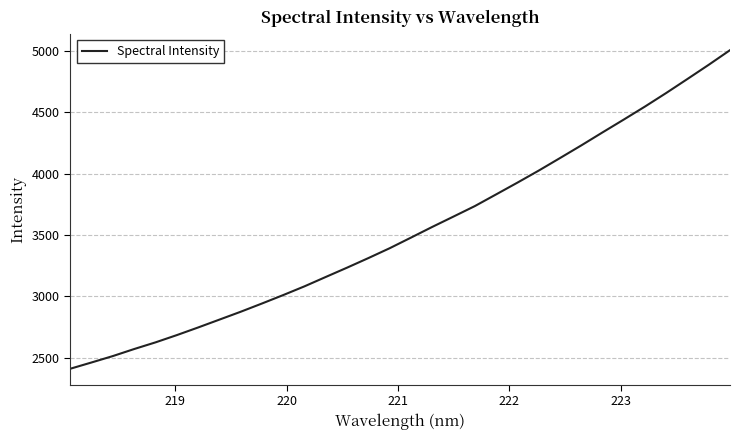

What is the difference between the maximum and minimum values?

2595.6